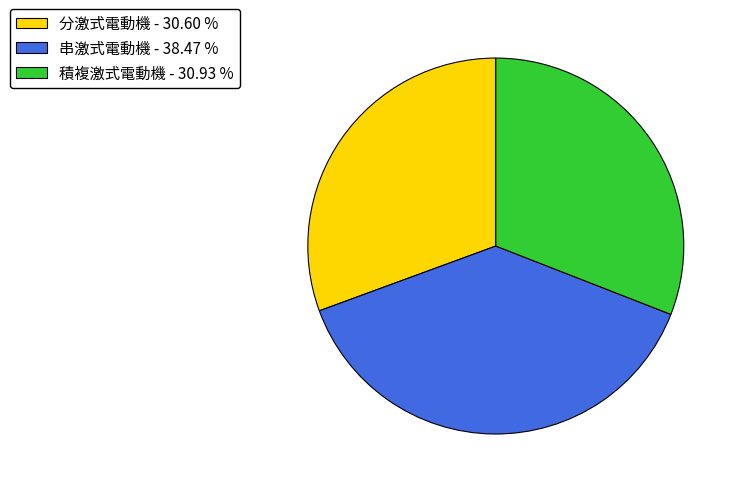

Approximately how many times larger is the value at 串激式電動機 - 38.47 % compared to 積複激式電動機 - 30.93 %?

1.2